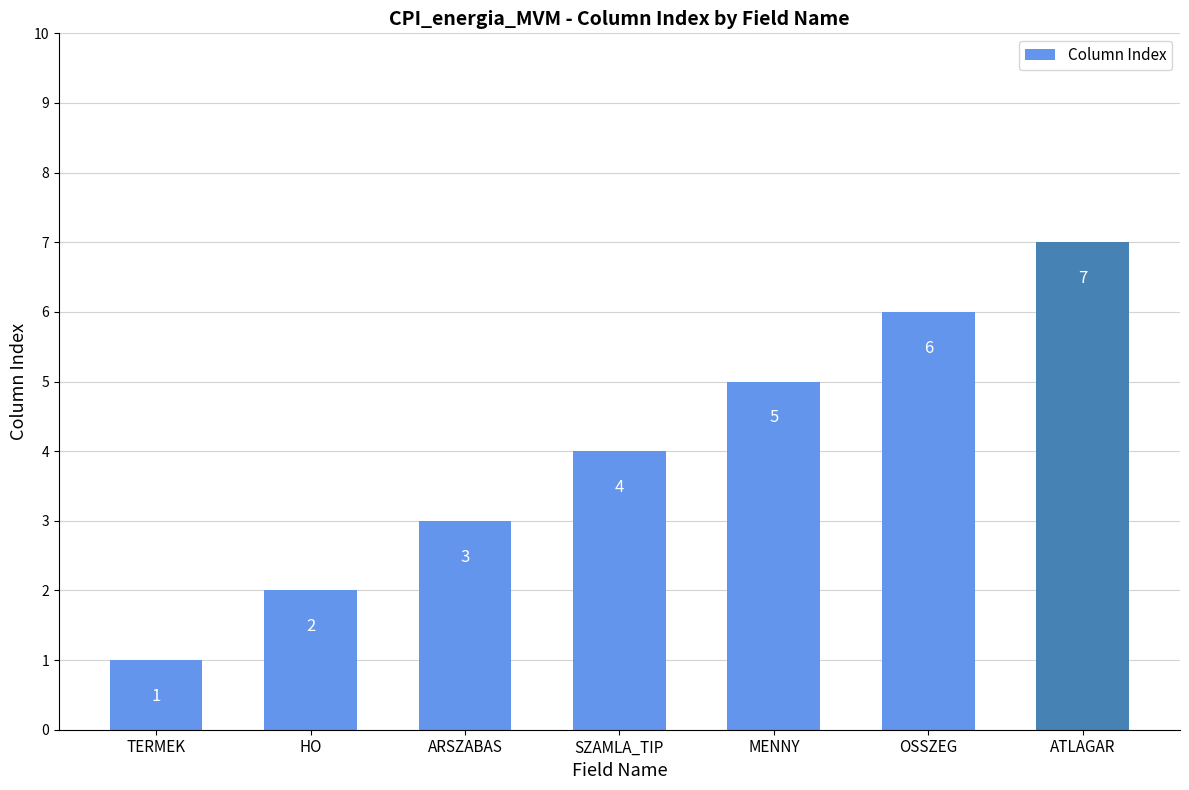

Are the bars grouped side by side (vs. stacked)?

No